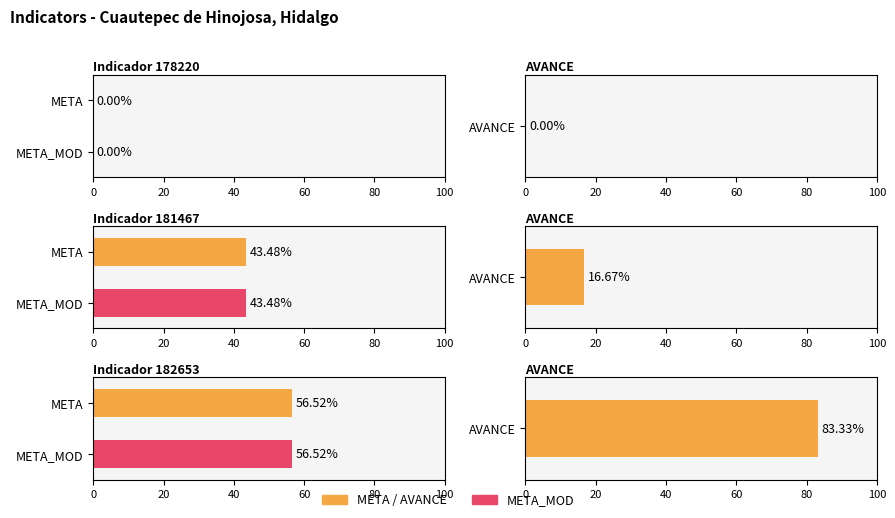

Which category has the lowest value across all series?

178220